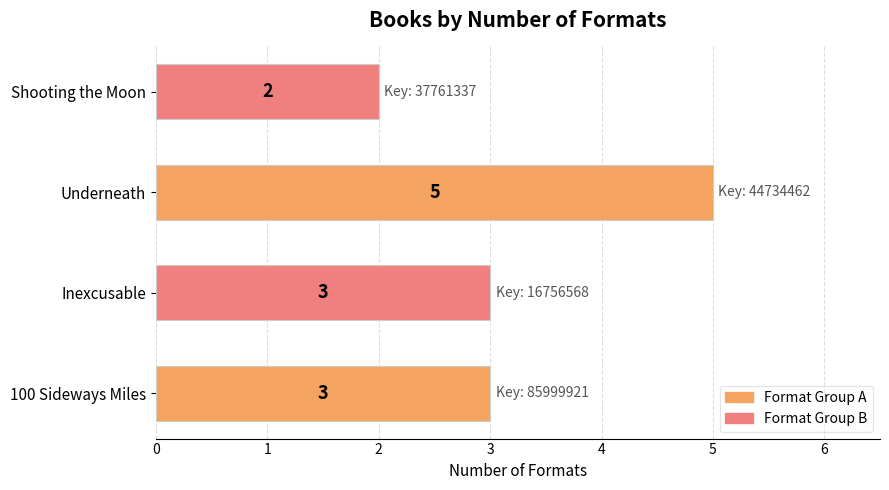

What is the ratio of the value at Inexcusable to the value at Shooting the Moon?

1.5